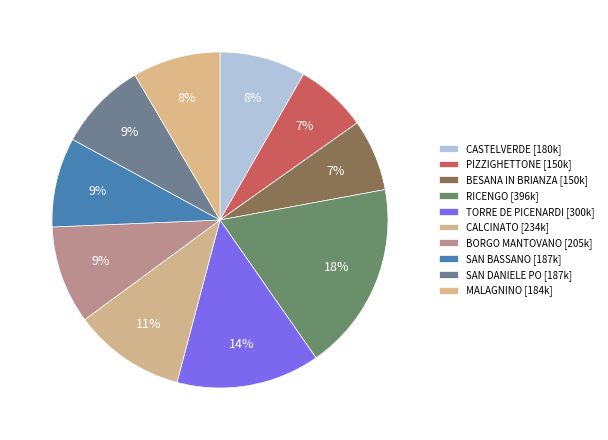

What is the change in value from CASTELVERDE to SAN BASSANO?

+7212.0